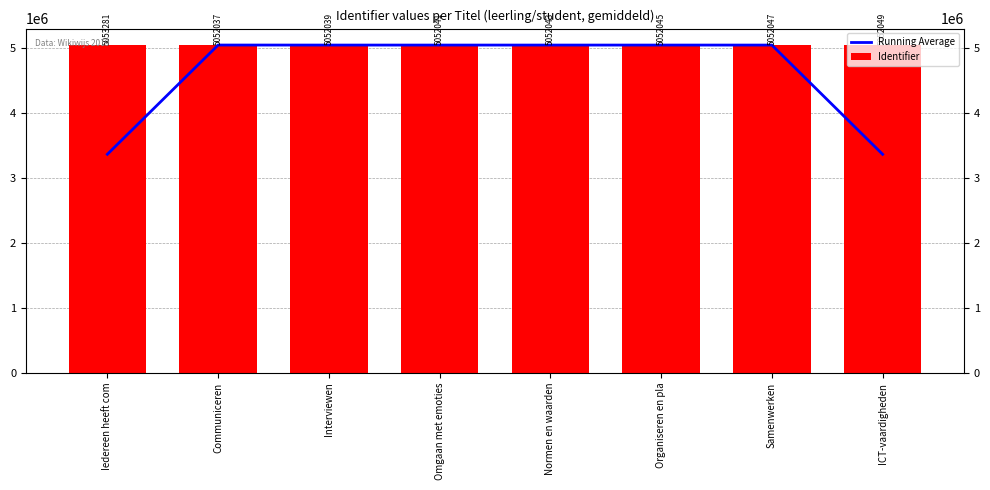

What is the total value across all series at Iedereen heeft com?

8421720.3